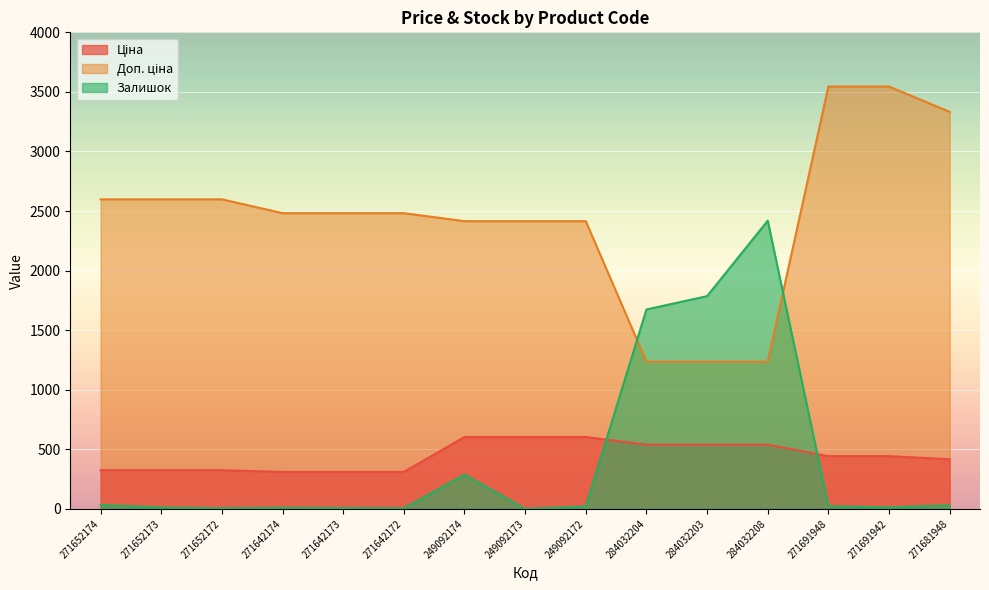

Which category has the highest value in the Ціна series?

249092174